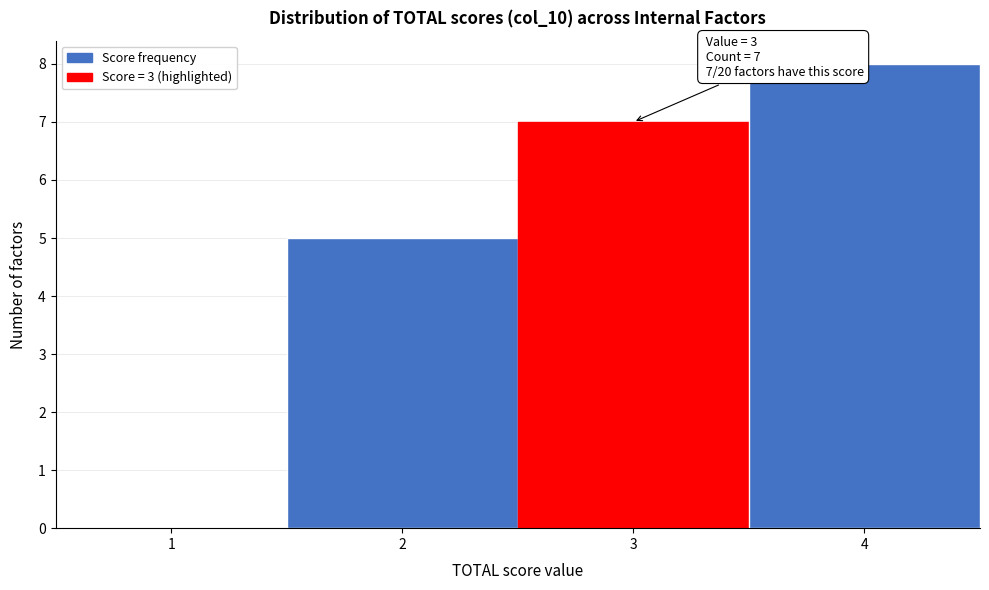

Which range on the x-axis has the tallest bar?

3.5 to 4.5